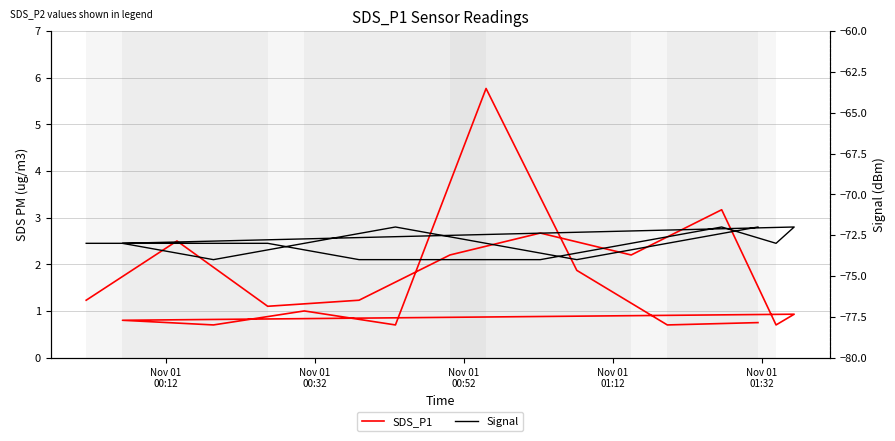

How many interior local valleys does the SDS_P1 series have?

6